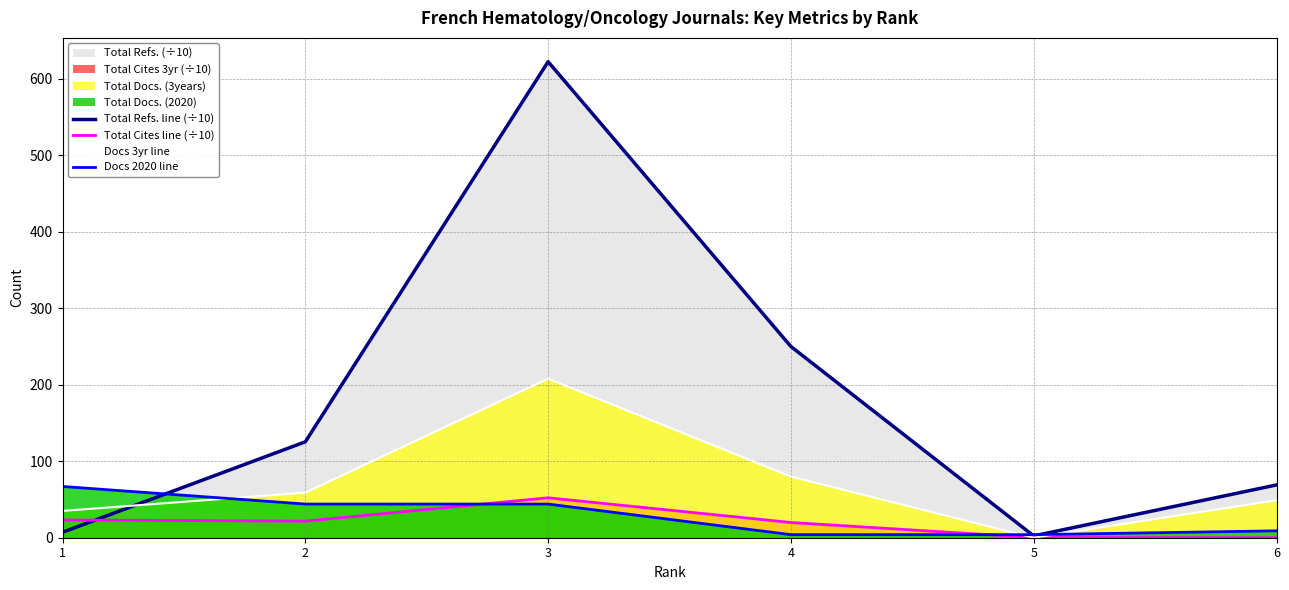

At which category is the sum across all series the highest?

3